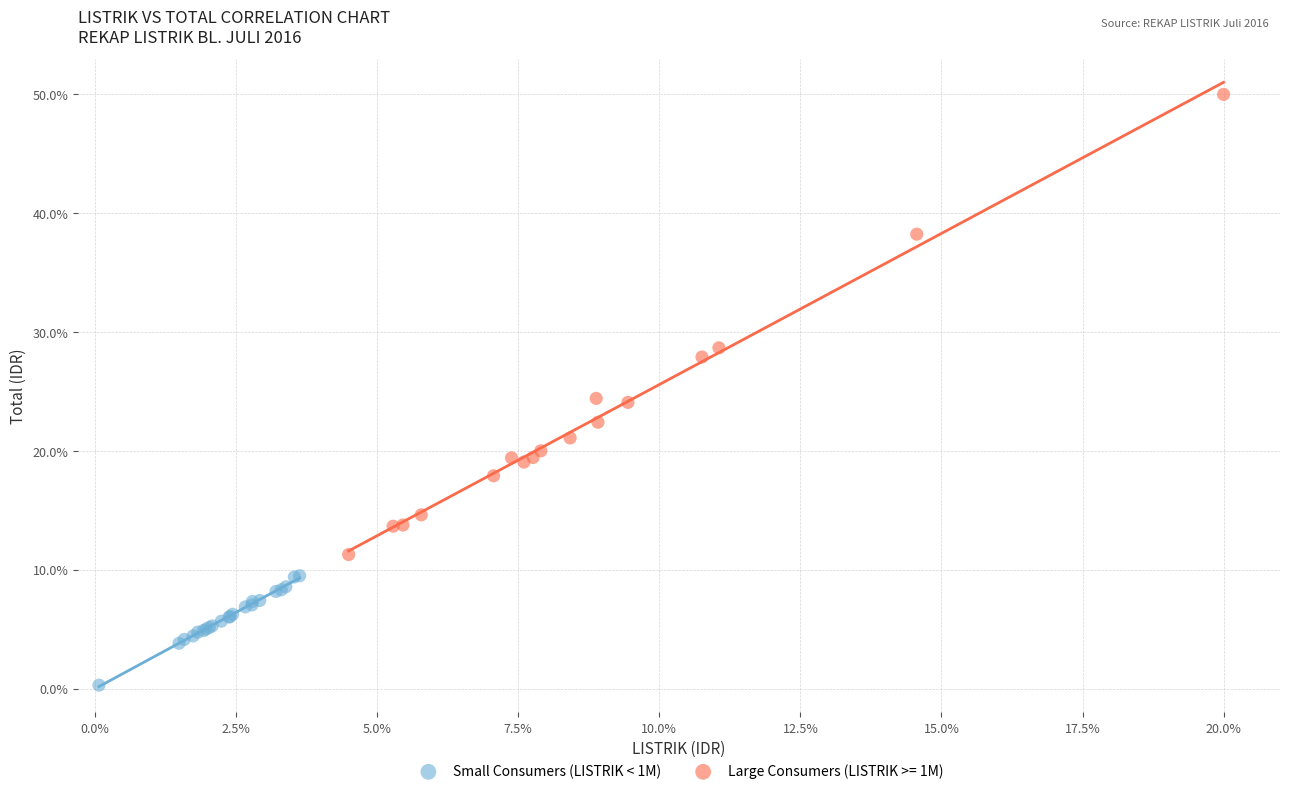

Which series contains the lowest Y value?

Small Consumers (LISTRIK < 1M)